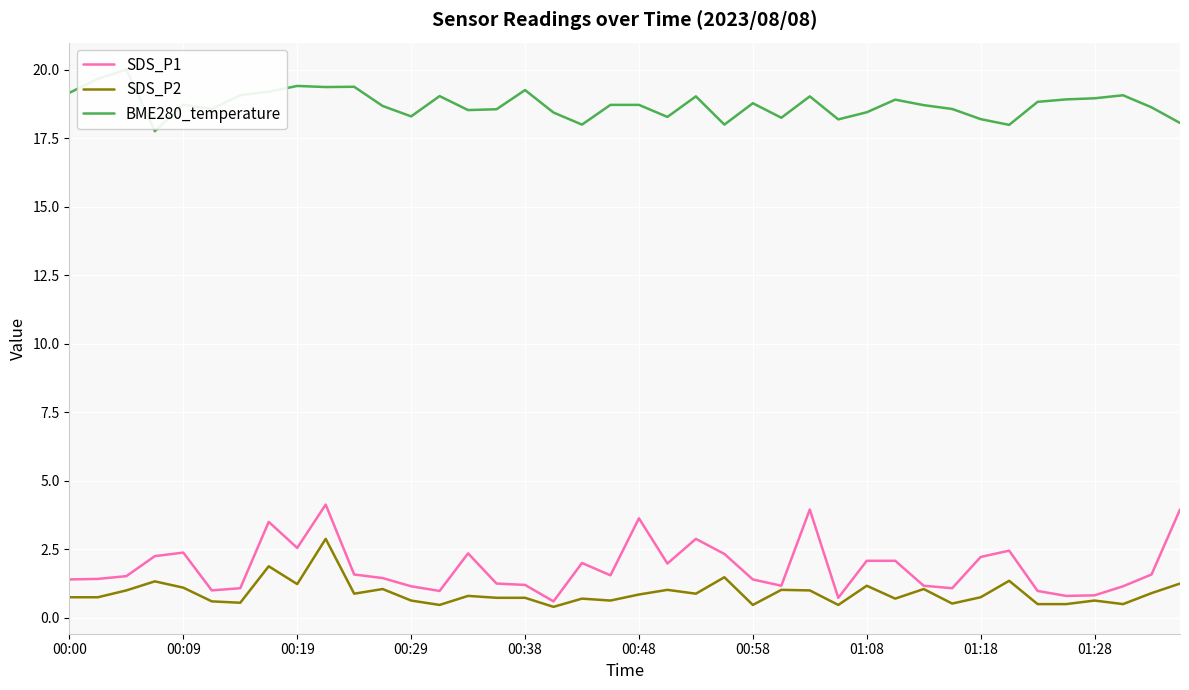

At how many categories does at least one series exceed 2?

40